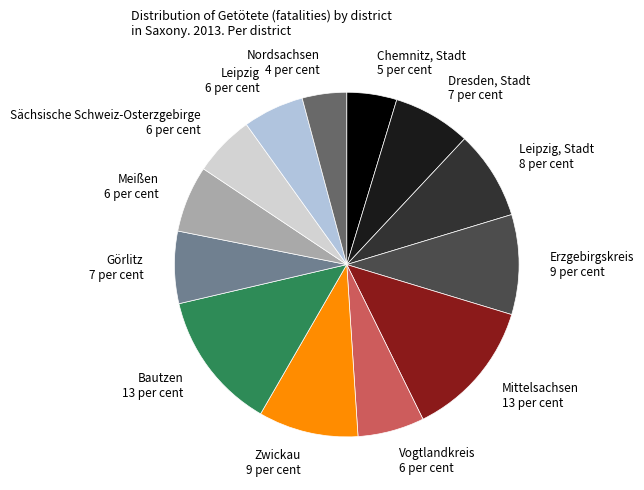

How many slices are in this pie chart?

13